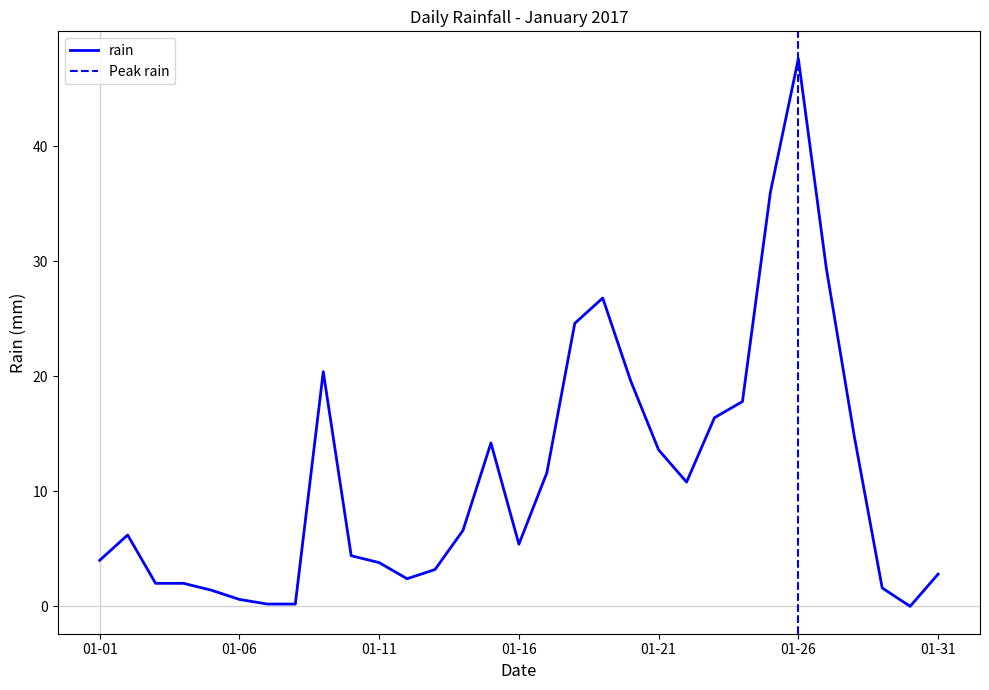

True or false: rain has a value of 13.6 at 01-21.

True